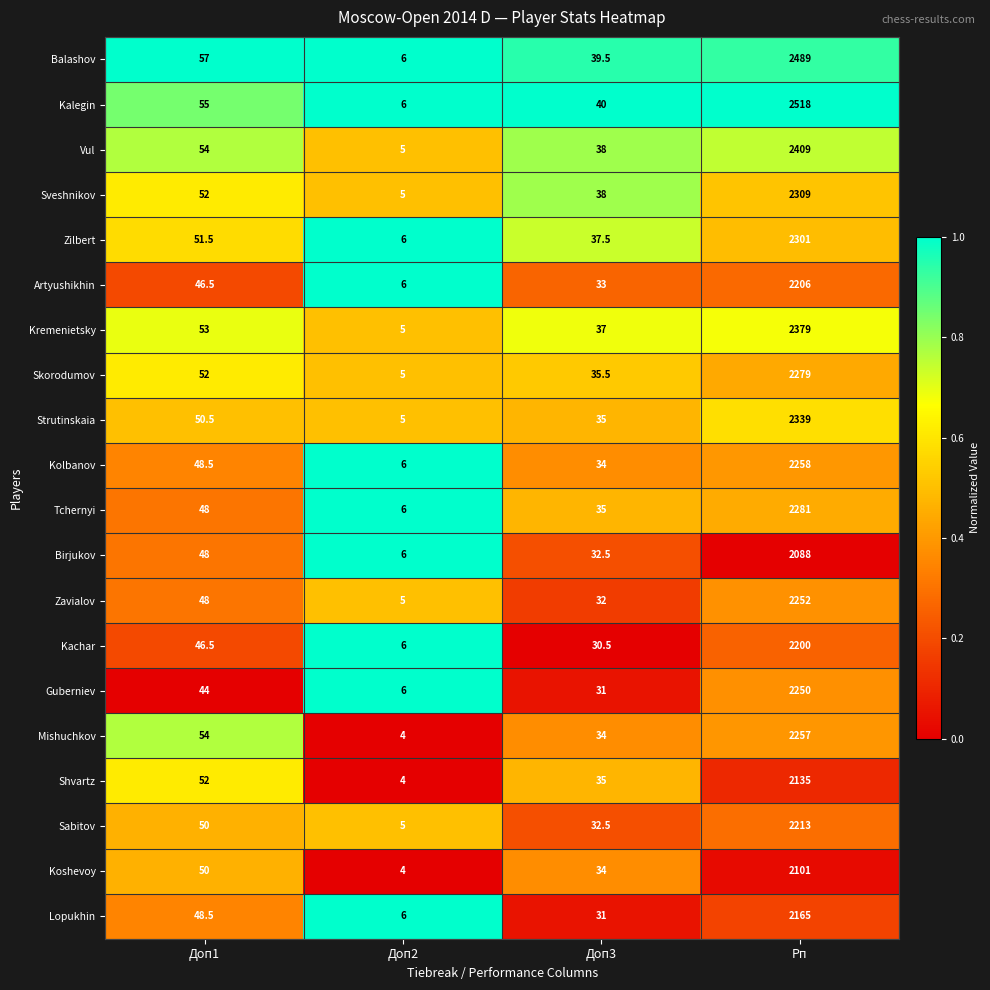

The Vul series shows 654.4 at Рп. True or false?

False